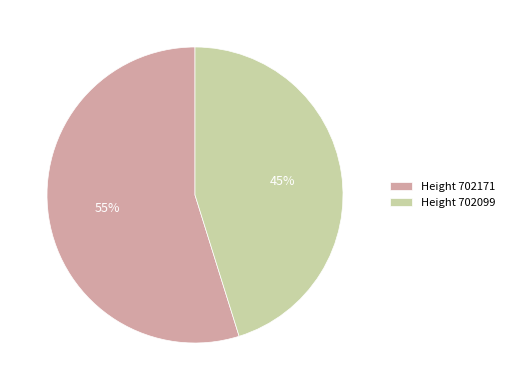

Count the number of slices in the pie.

2